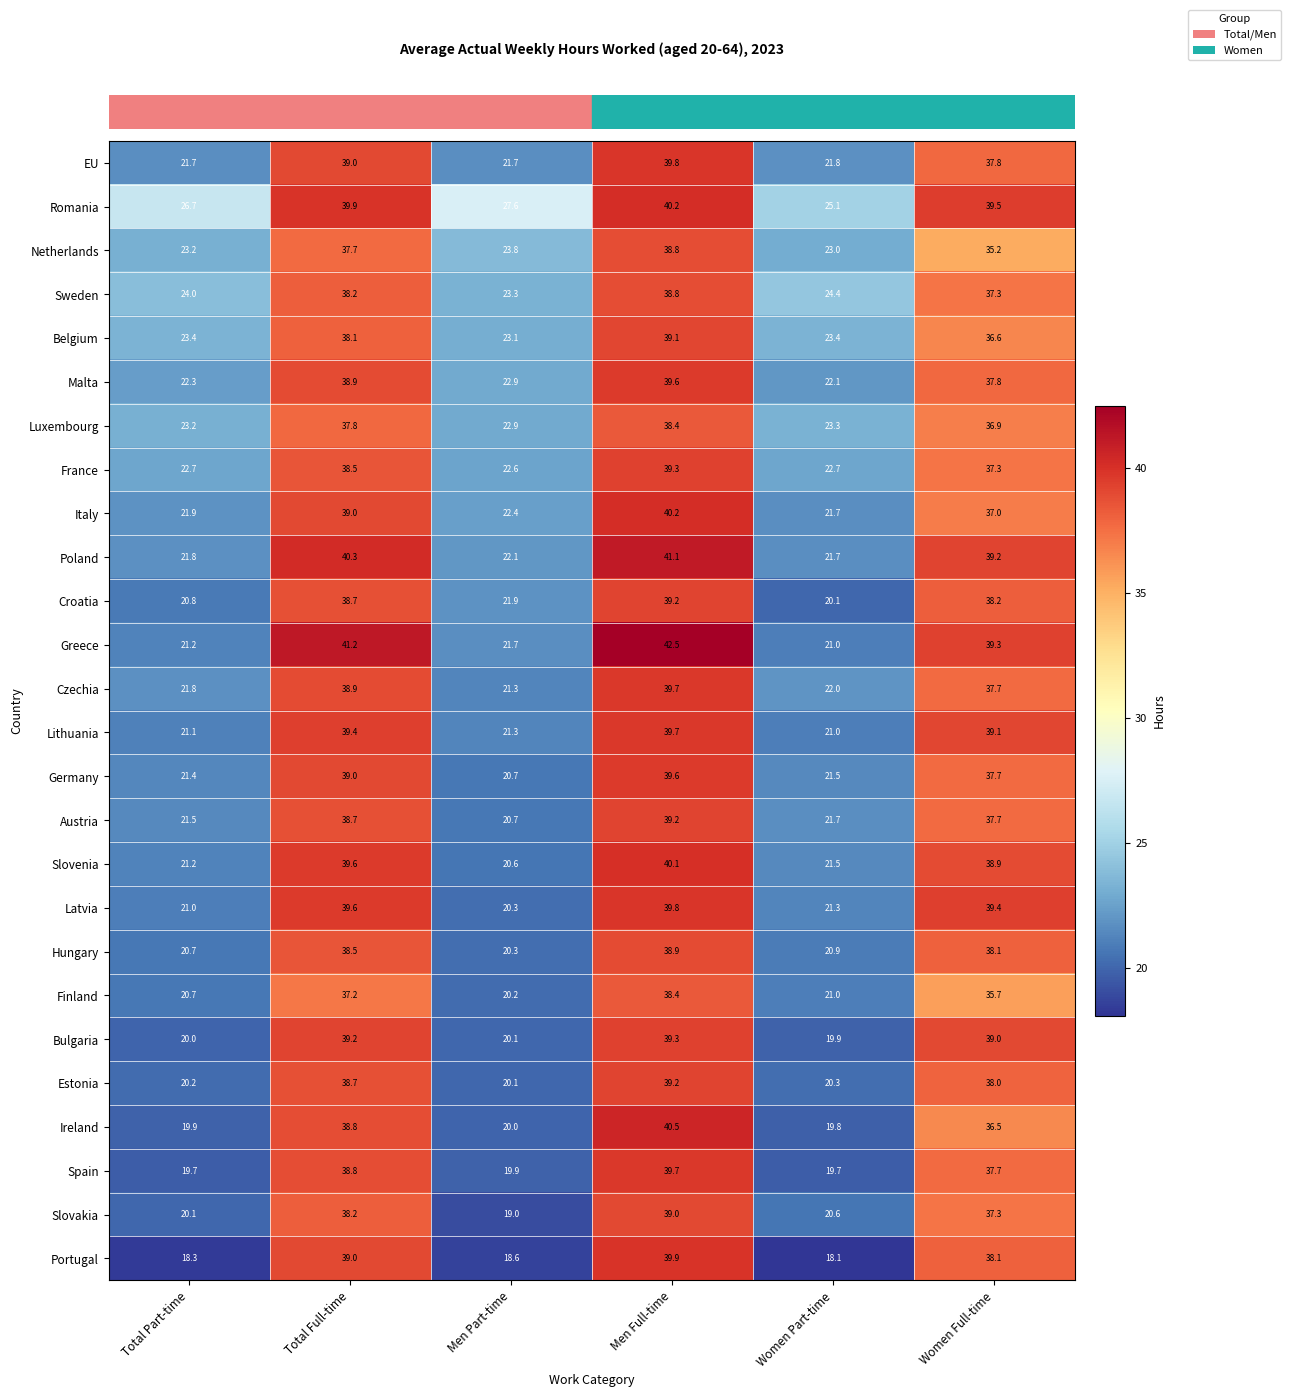

What is the sum of the Austria values at Women Part-time and Women Full-time?

59.4